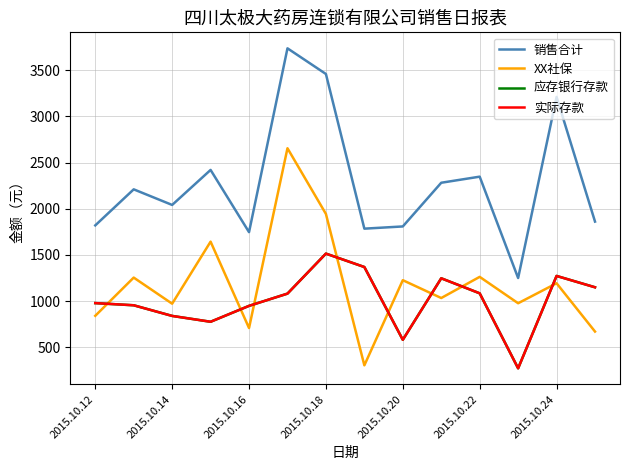

What is the highest value of the 实际存款 series?

1514.7